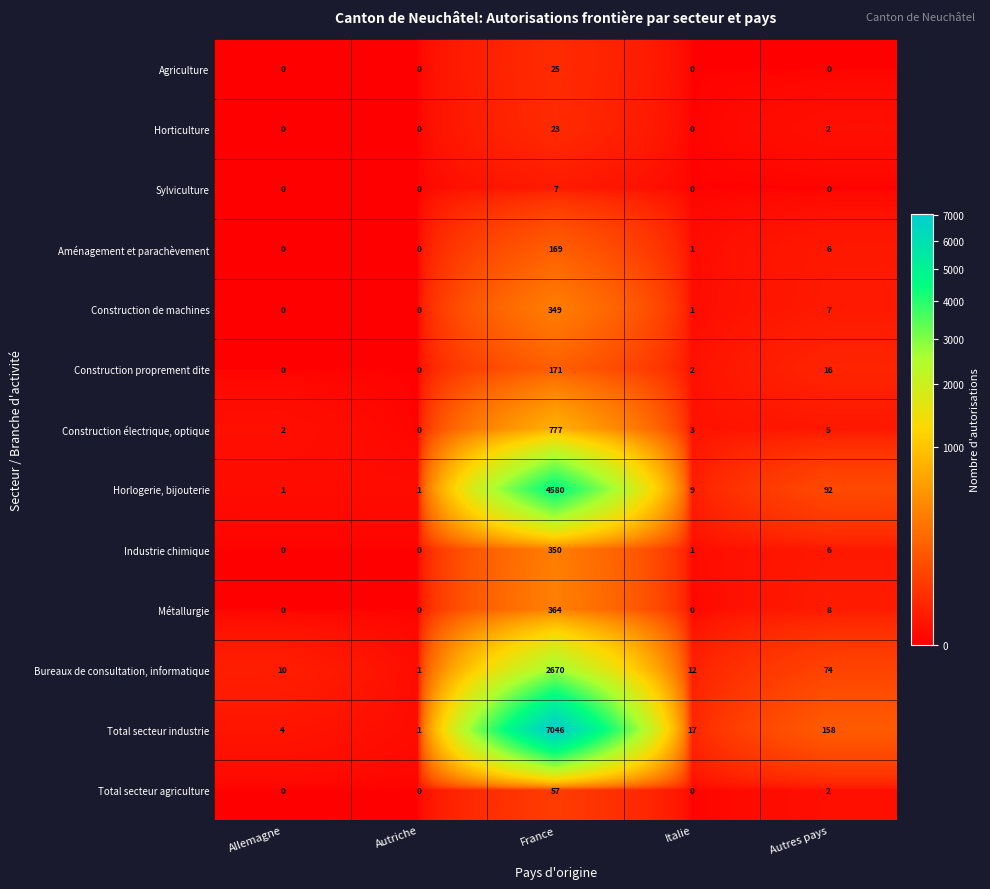

Which series changed the most between France and Italie?

Total secteur industrie